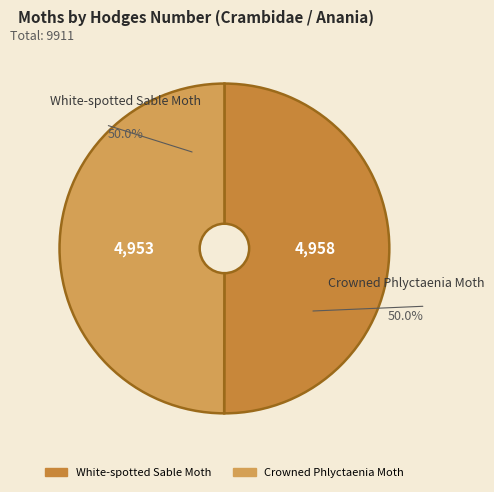

To the nearest percent, what is the average slice percentage?

50%